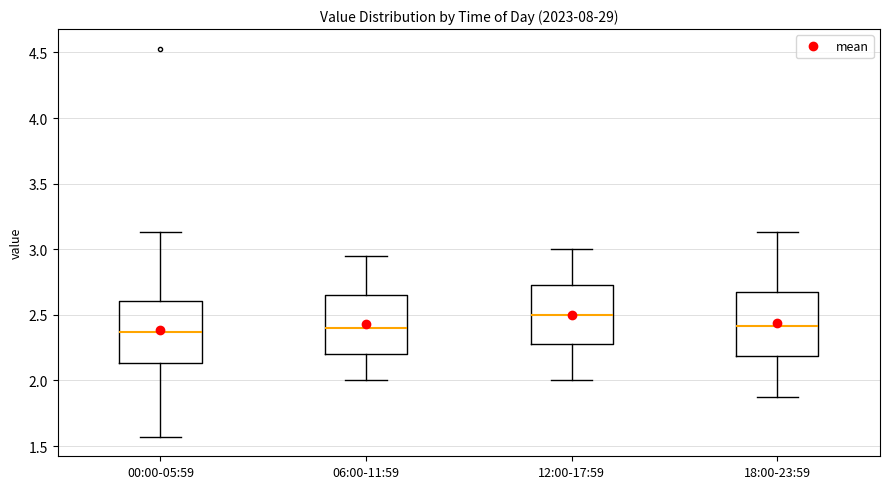

Which box has the highest median line?

12:00-17:59